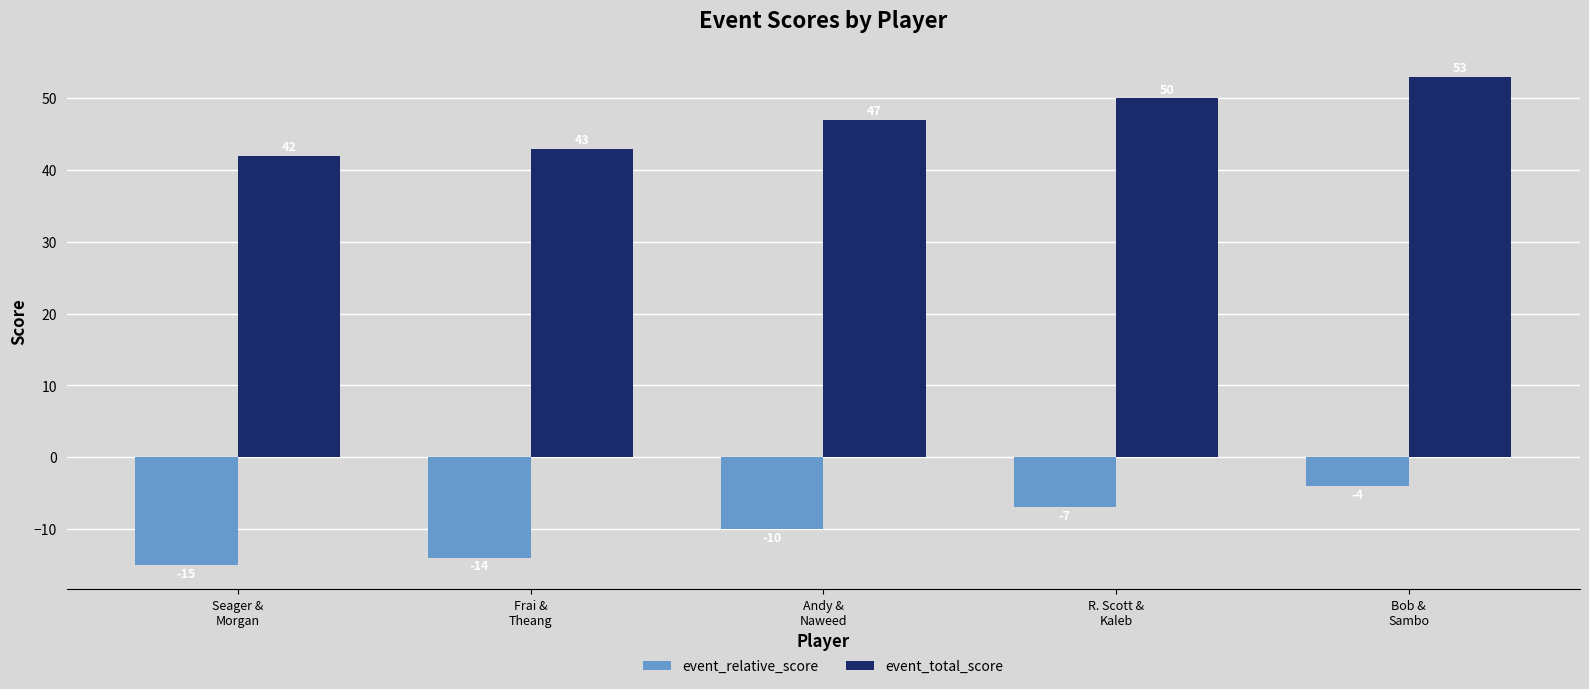

Reading left to right, extract all data points from this chart.

event_relative_score: -15	-14	-10	-7	-4
event_total_score: 42	43	47	50	53